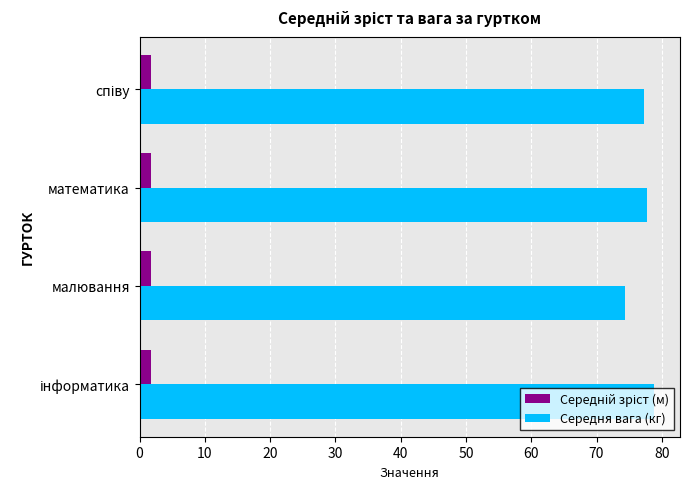

What is the total value across all series at малювання?

76.2